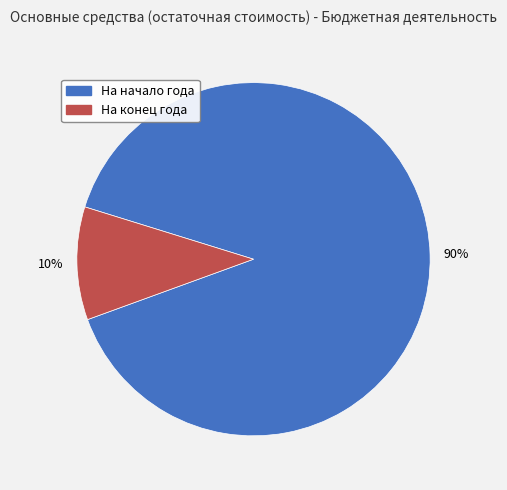

To the nearest percent, what is the average slice percentage?

50%